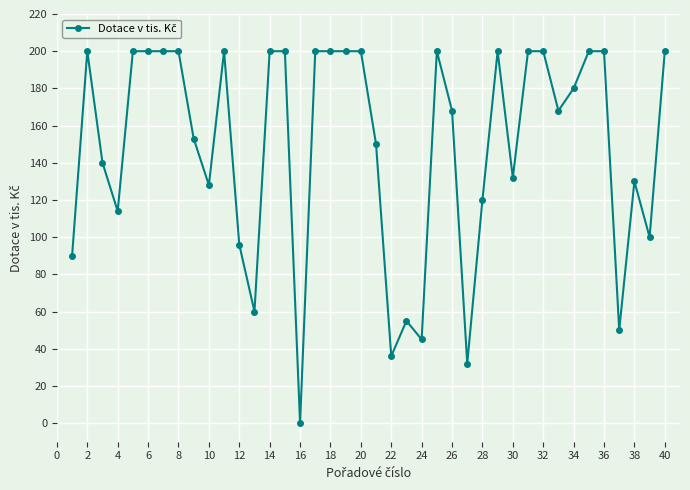

How many lines are shown in the chart?

1